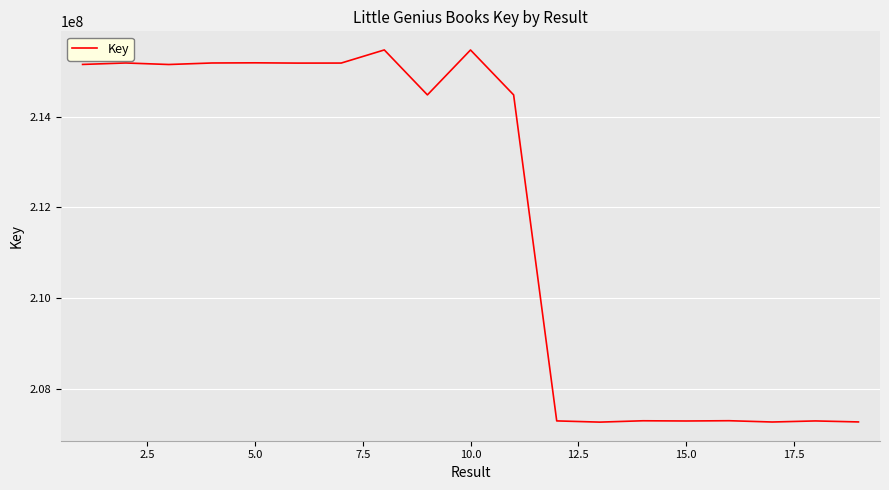

What is the difference between the maximum and minimum values?

8210214